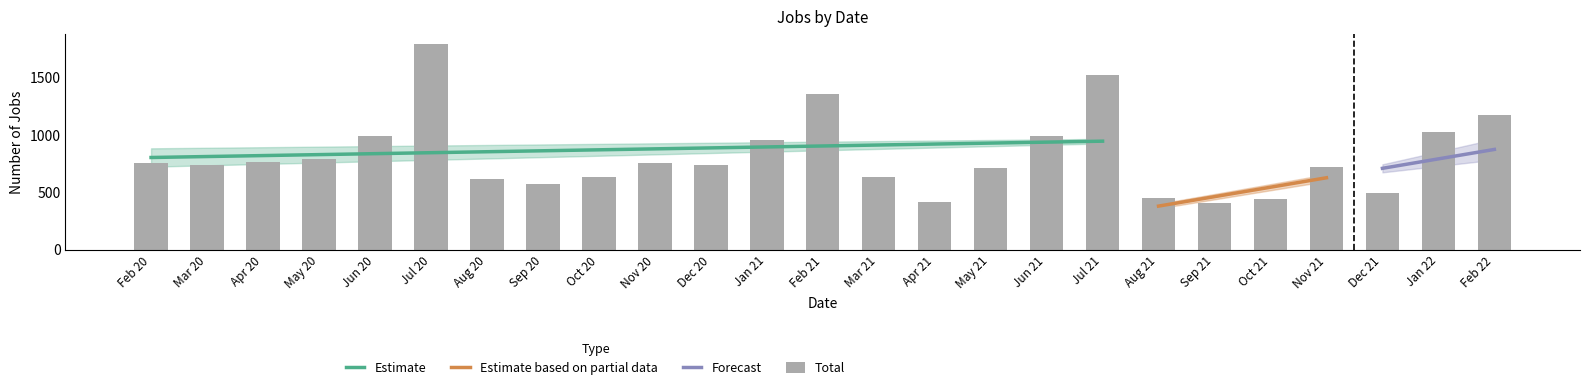

Is it true that Total equals 1465 at Jan 21?

False